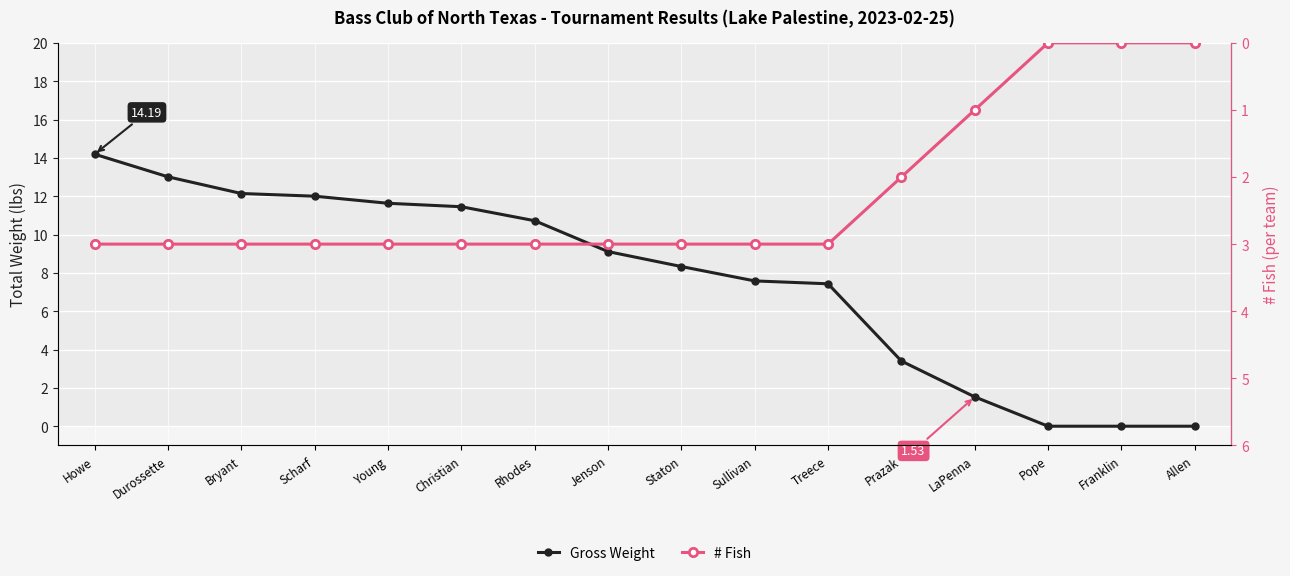

The # Fish series shows 0.0 at Pope. True or false?

True